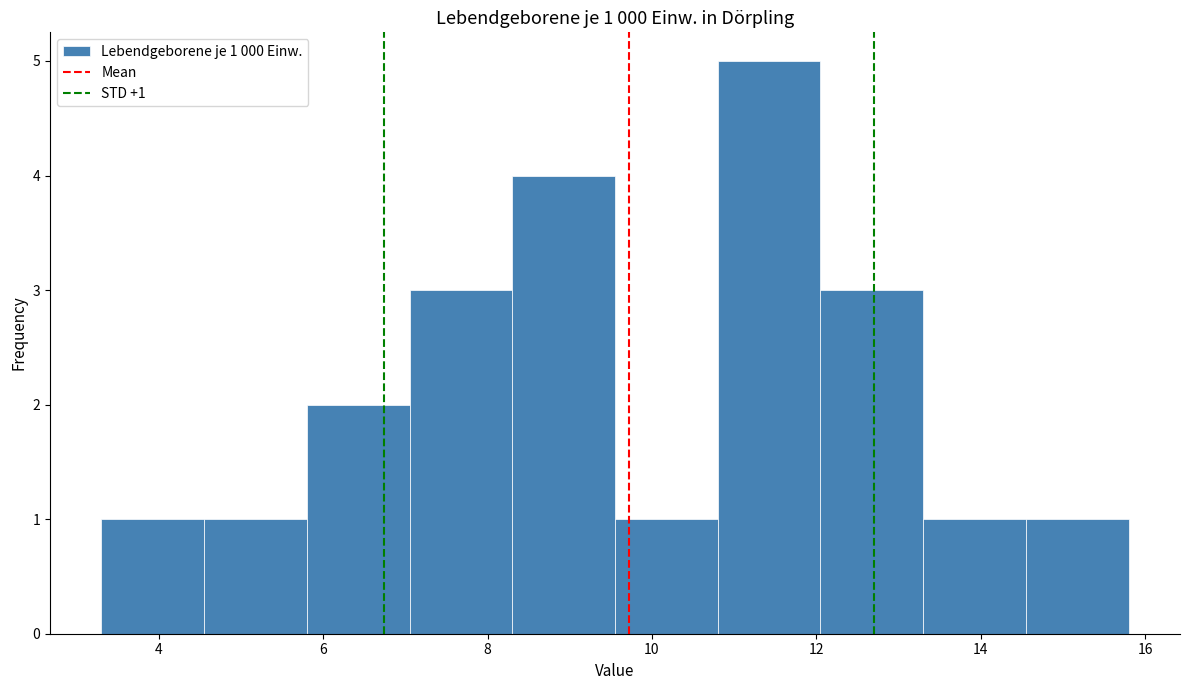

Which range on the x-axis has the tallest bar?

10.80 to 12.05